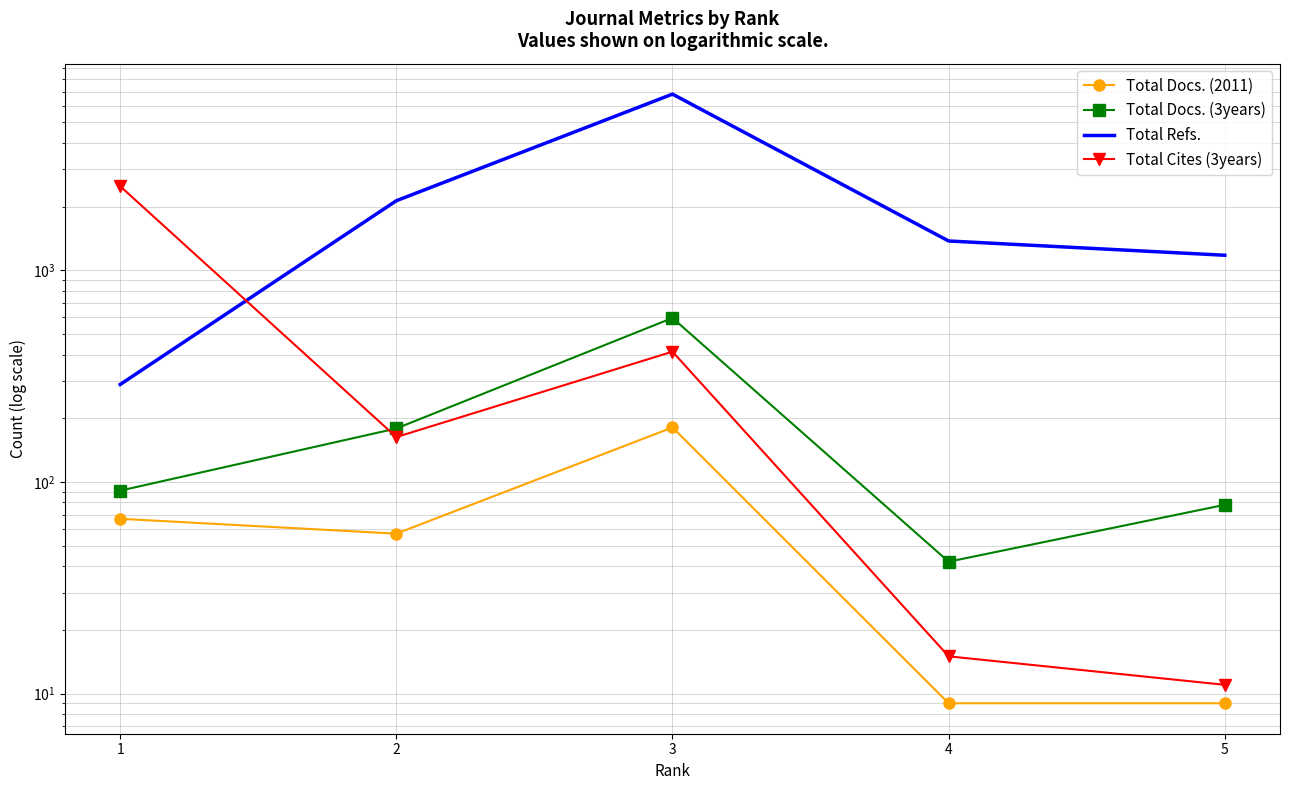

What is the approximate value of Total Docs. (3years) at 3, to the nearest 100?

600